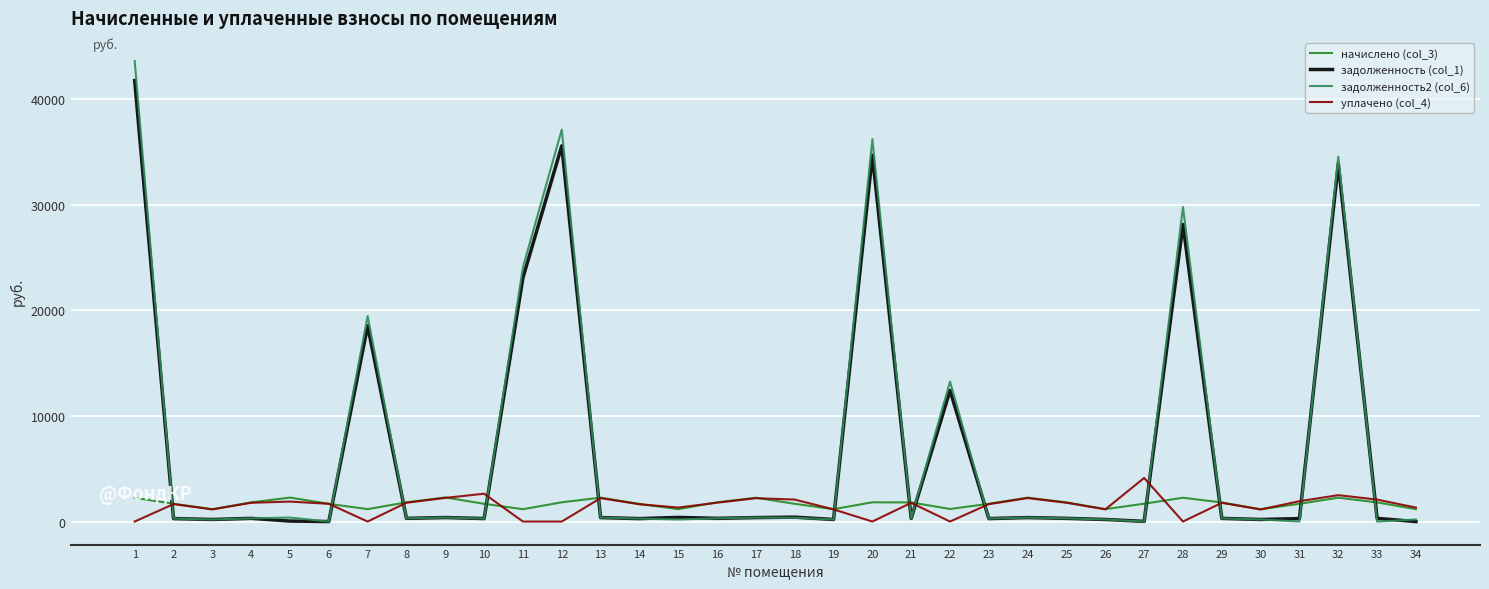

At how many categories does at least one series exceed 8522?

8